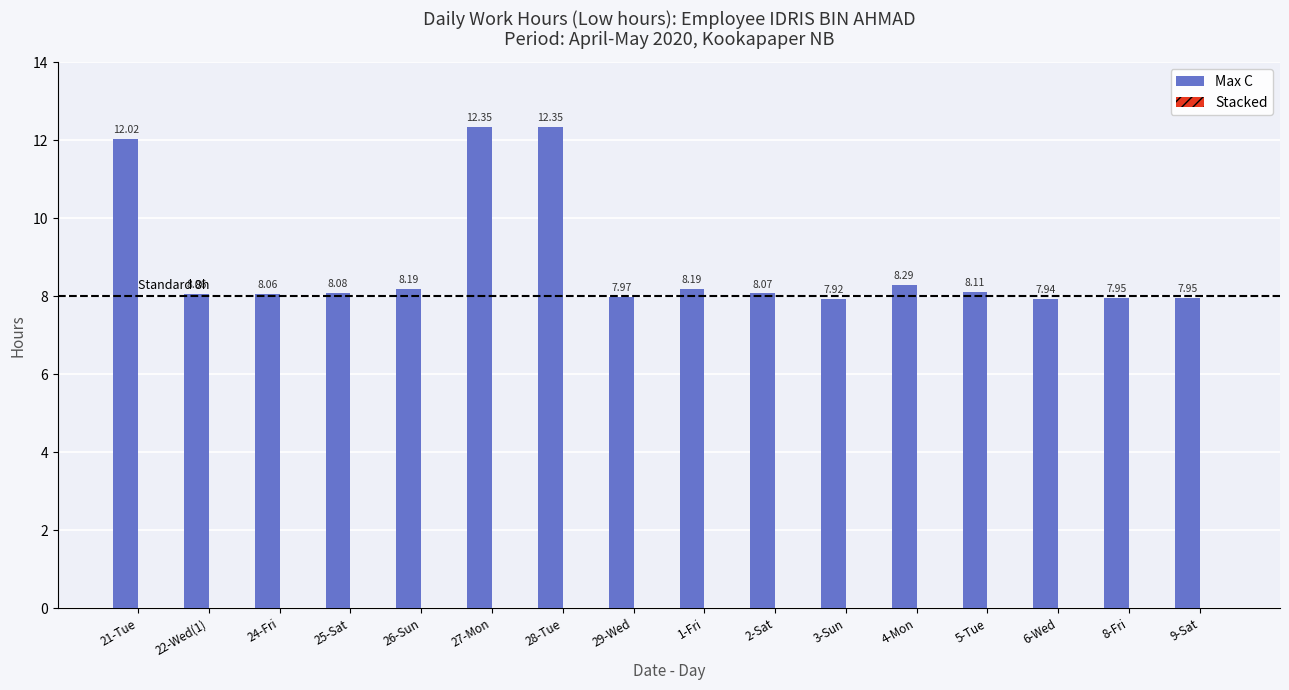

How many bars are there in total?

16